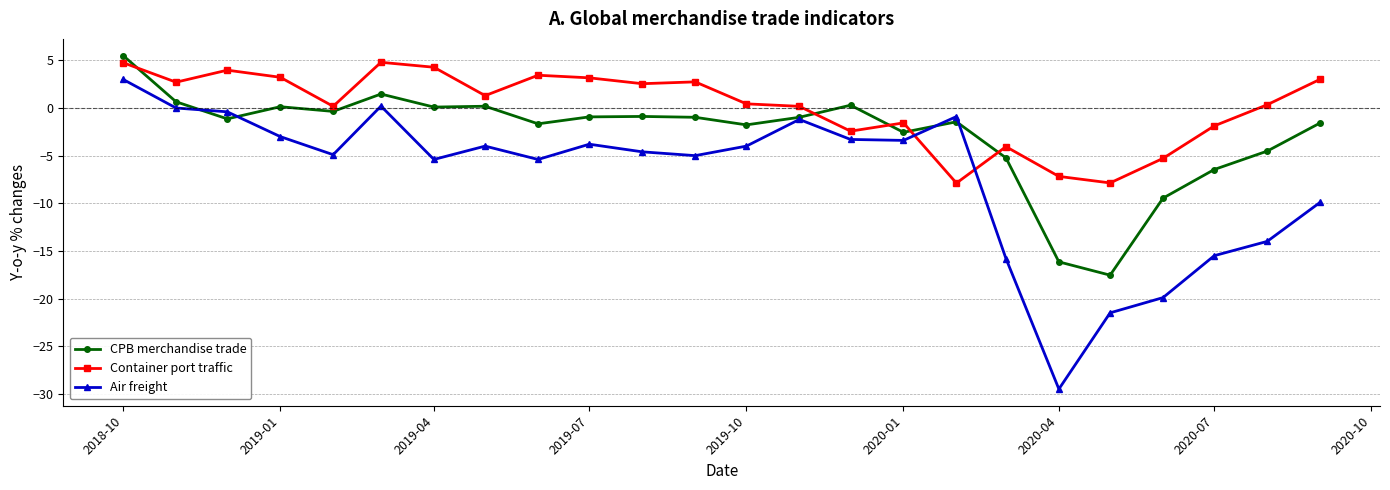

Which series ends up on top after the final intersection of Container port traffic and CPB merchandise trade?

Container port traffic